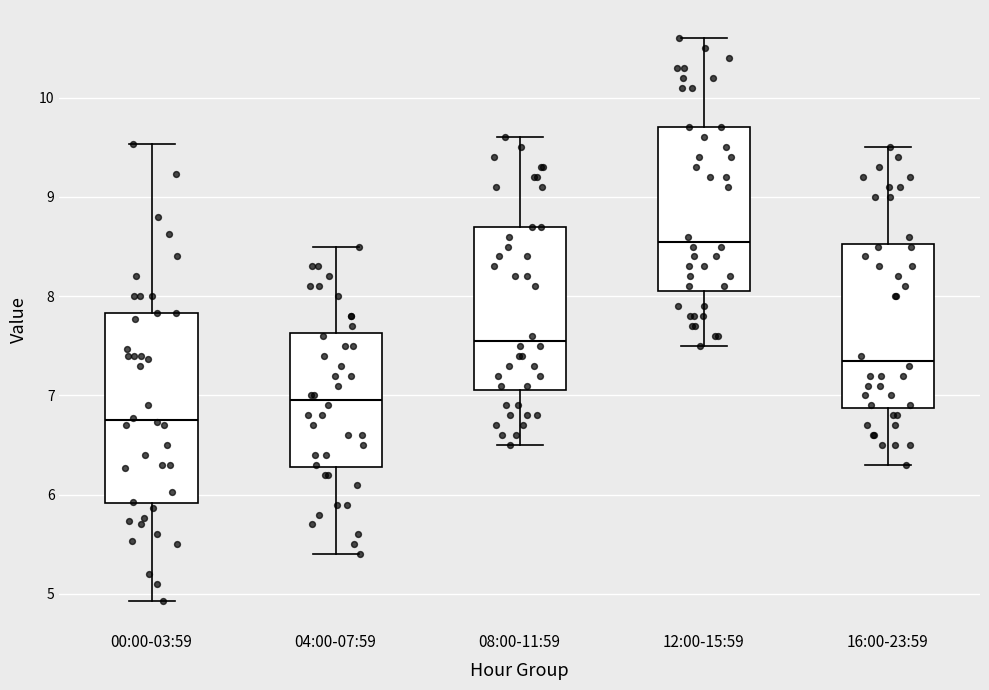

Reading left to right, read every box against the y-axis: the position of its median line, the range the box covers, and the ends of its whiskers. The values are not printed on the chart, so give them approximately, as read against the axis.

00:00-03:59: median 6.8, box 5.9 to 7.8, whiskers 4.9 to 9.5
04:00-07:59: median 7.0, box 6.3 to 7.6, whiskers 5.4 to 8.5
08:00-11:59: median 7.6, box 7.1 to 8.7, whiskers 6.5 to 9.6
12:00-15:59: median 8.6, box 8.1 to 9.7, whiskers 7.5 to 10.6
16:00-23:59: median 7.4, box 6.9 to 8.5, whiskers 6.3 to 9.5